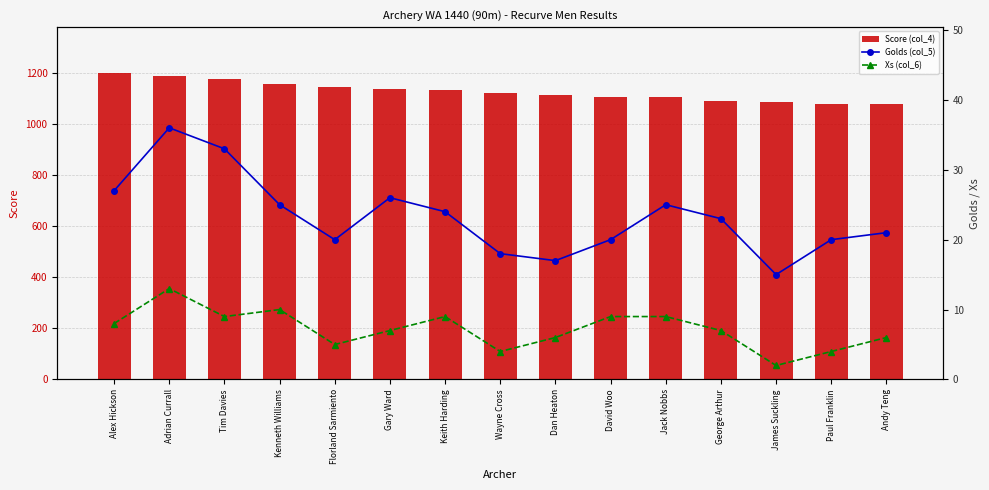

What is the minimum value for Score (col_4)?

1079